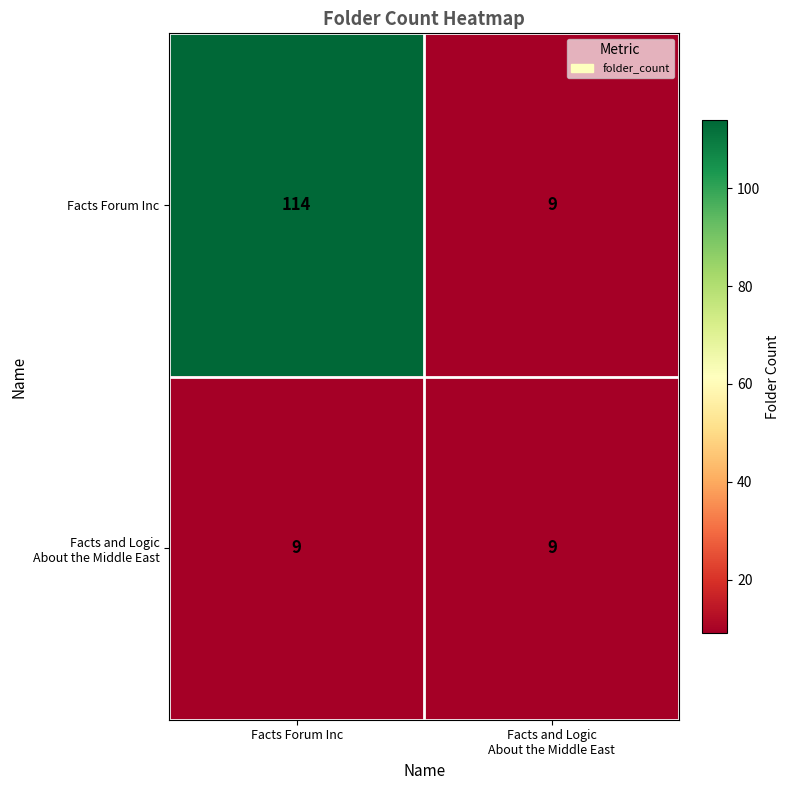

Which series has the largest range (max minus min)?

Facts Forum Inc